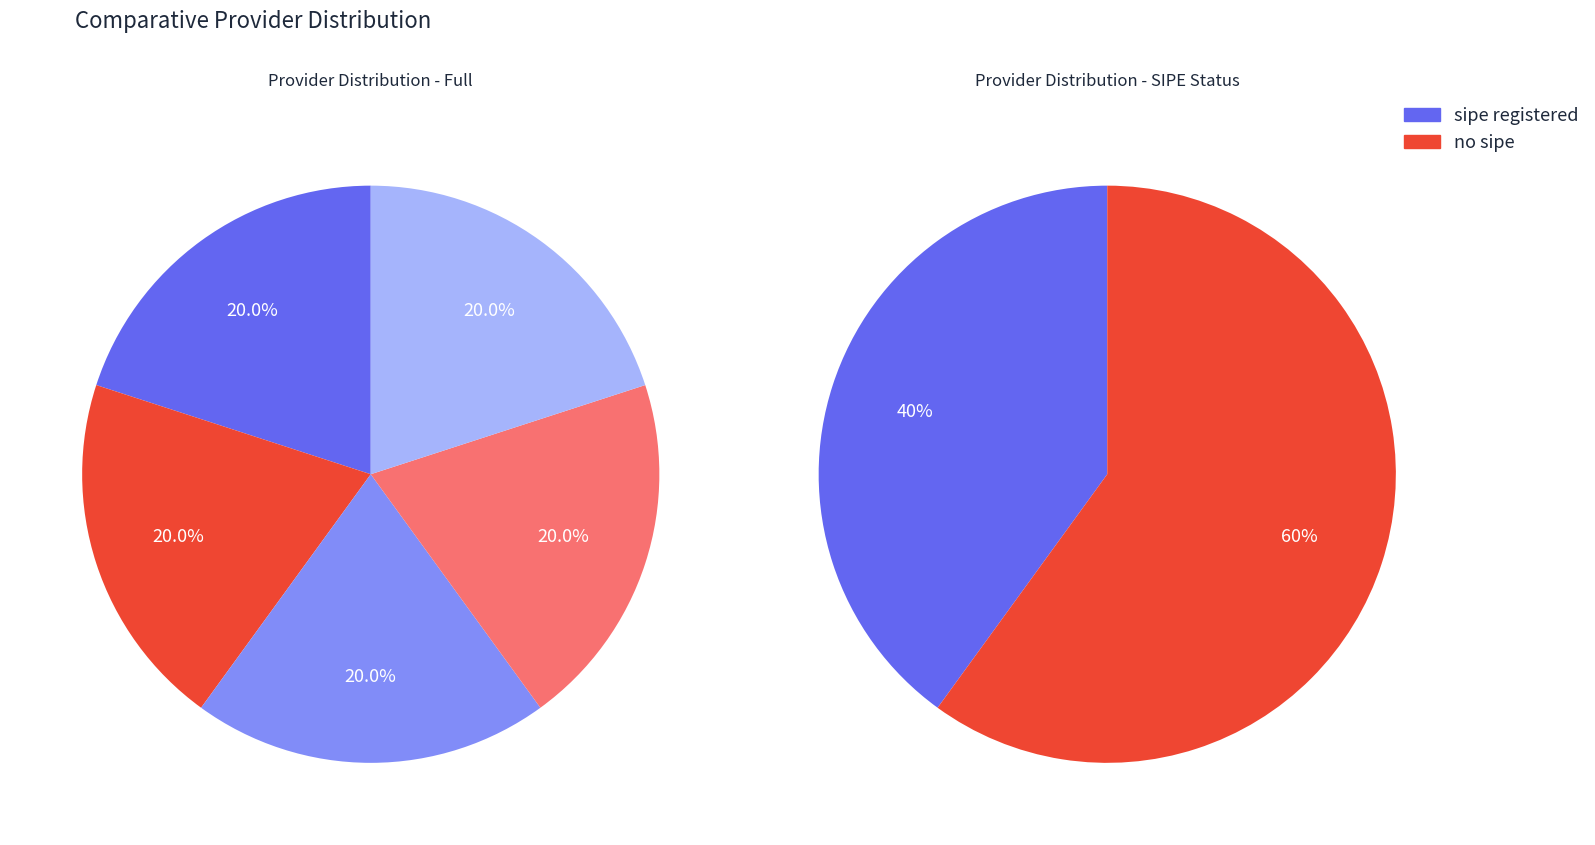

True or false: vicente-lopez-hingis accounts for 20% of the total.

True